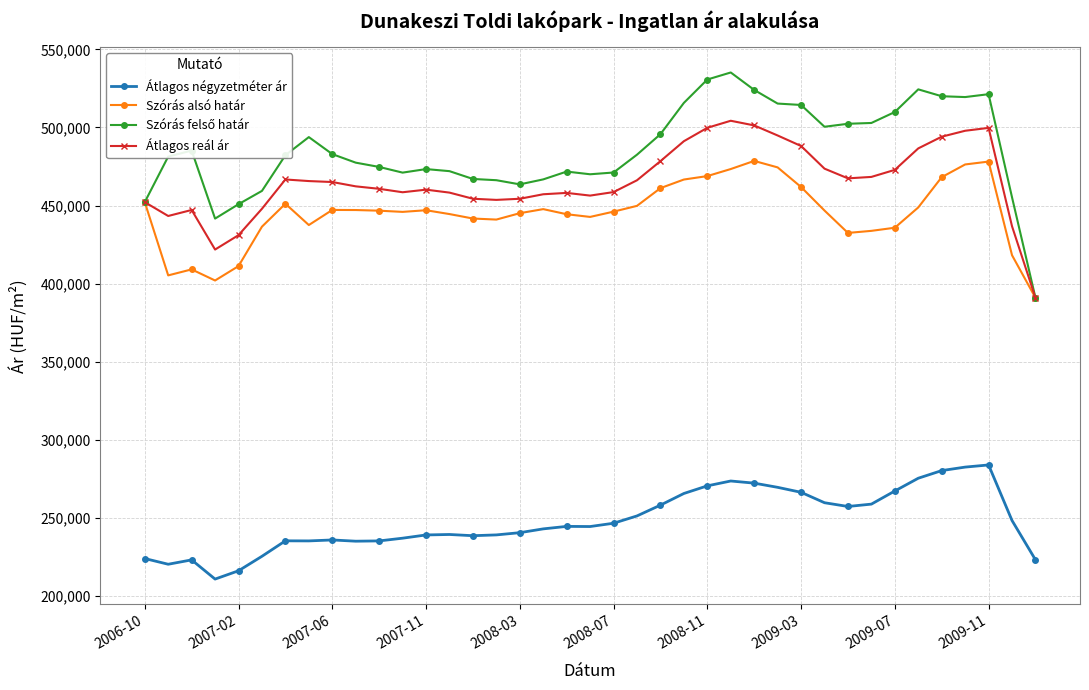

True or false: Szórás alsó határ has more than 0 points higher than both neighbors.

True